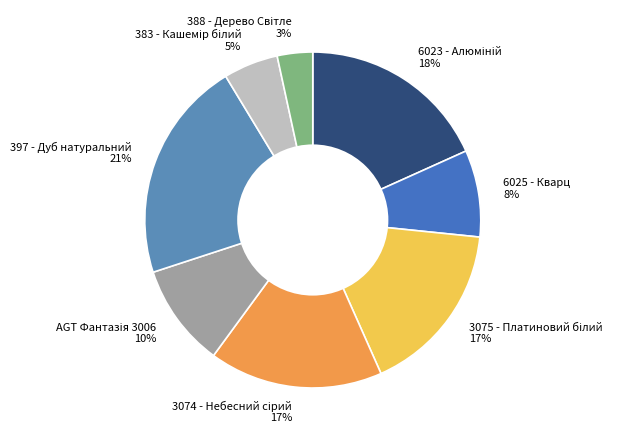

What is the largest slice in the pie chart?

397 - Дуб натуральний